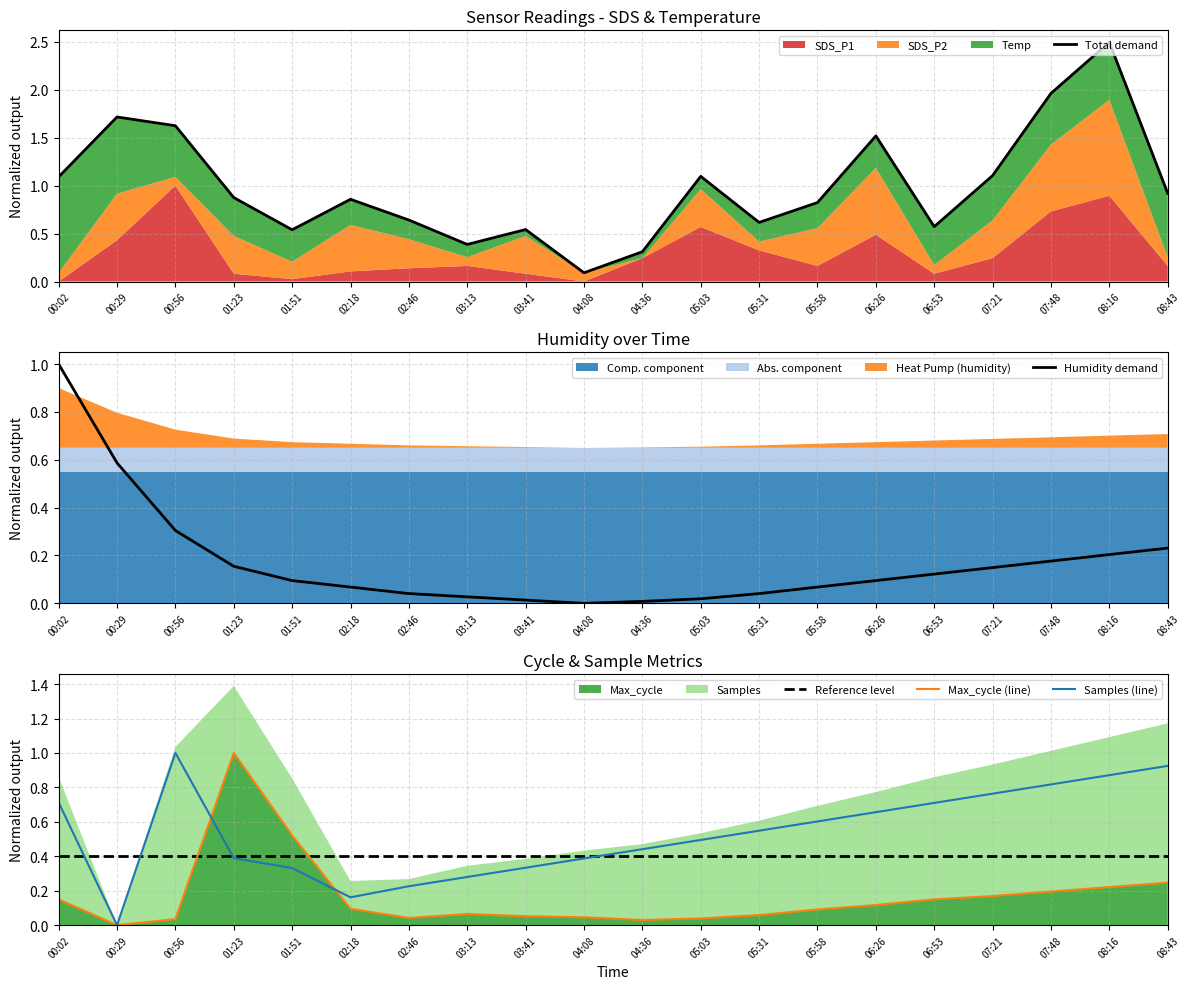

The value of Samples (line) at 03:13 is 0.4. True or false?

False